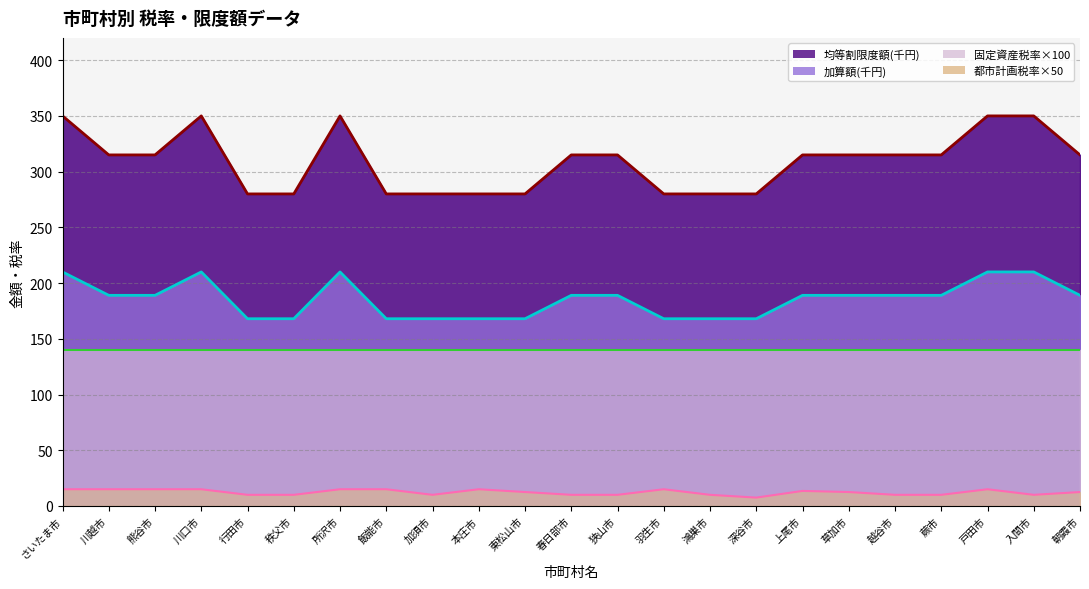

What is the spread (max minus min) of values at 上尾市?

301.5